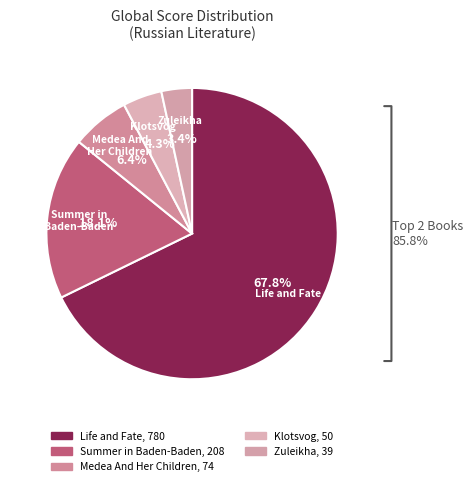

How many slices are in this pie chart?

5